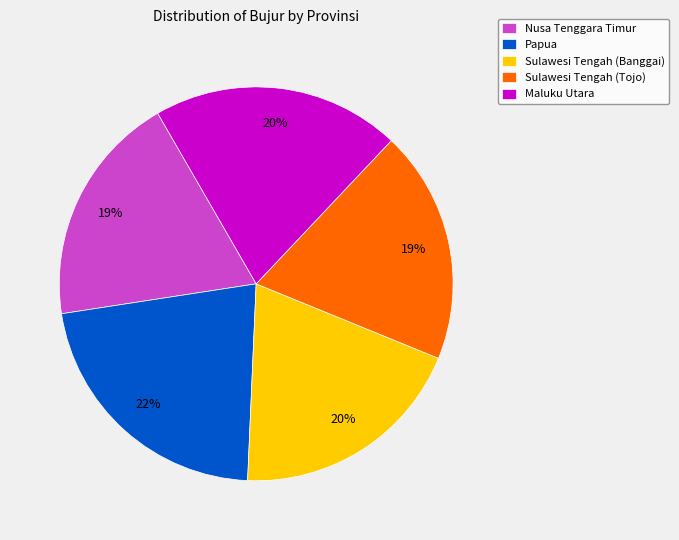

Does Nusa Tenggara Timur represent more than half of the total?

No